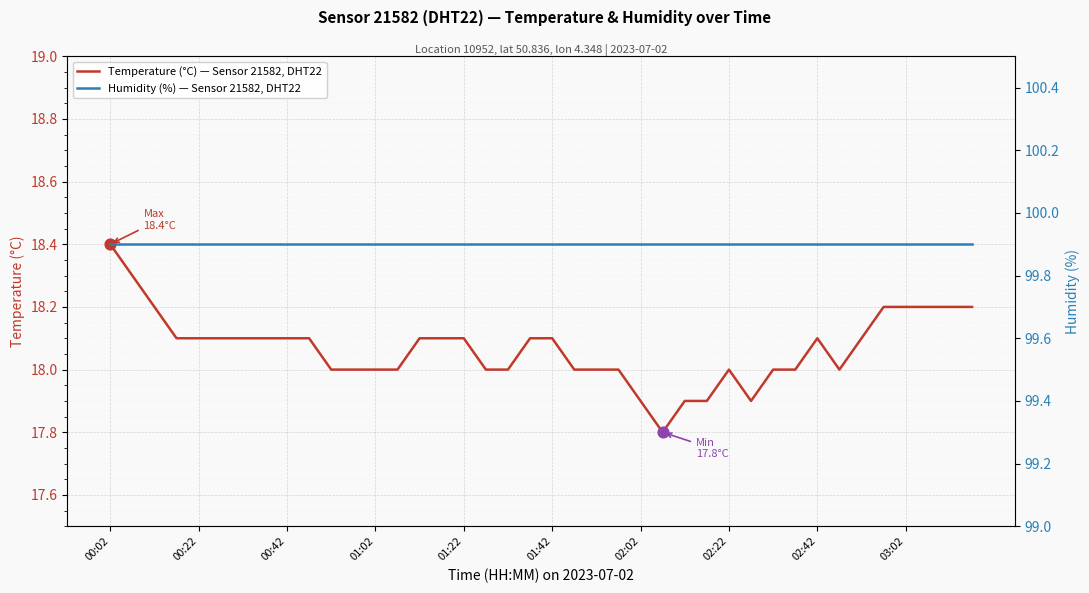

Which series has the largest Y range (max minus min)?

Temperature (°C) — Sensor 21582, DHT22